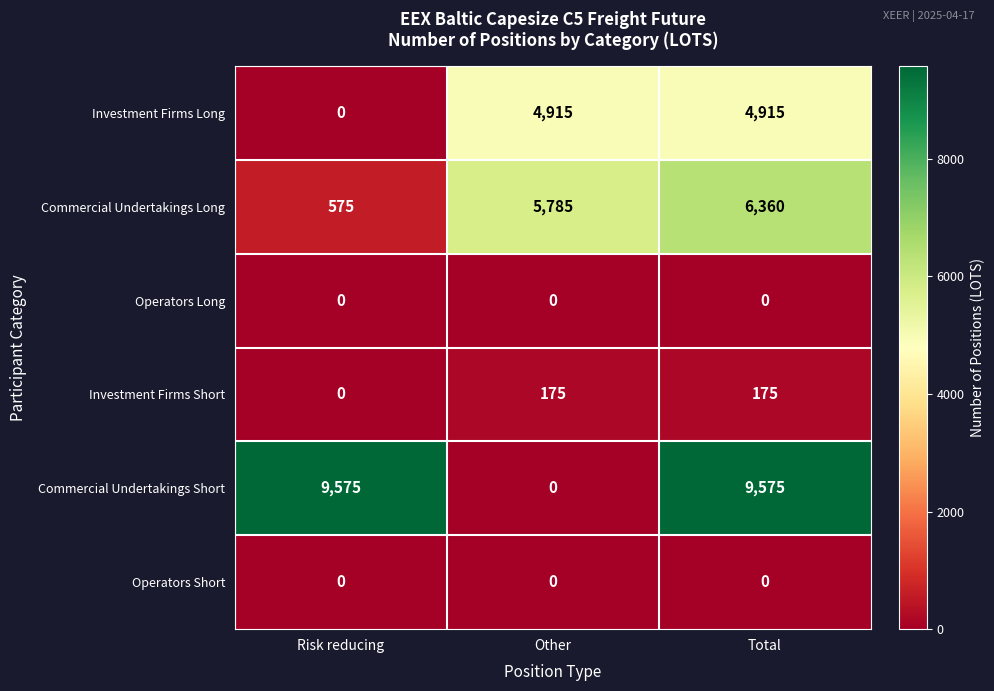

Which category has the highest value in the Commercial Undertakings Long series?

Total